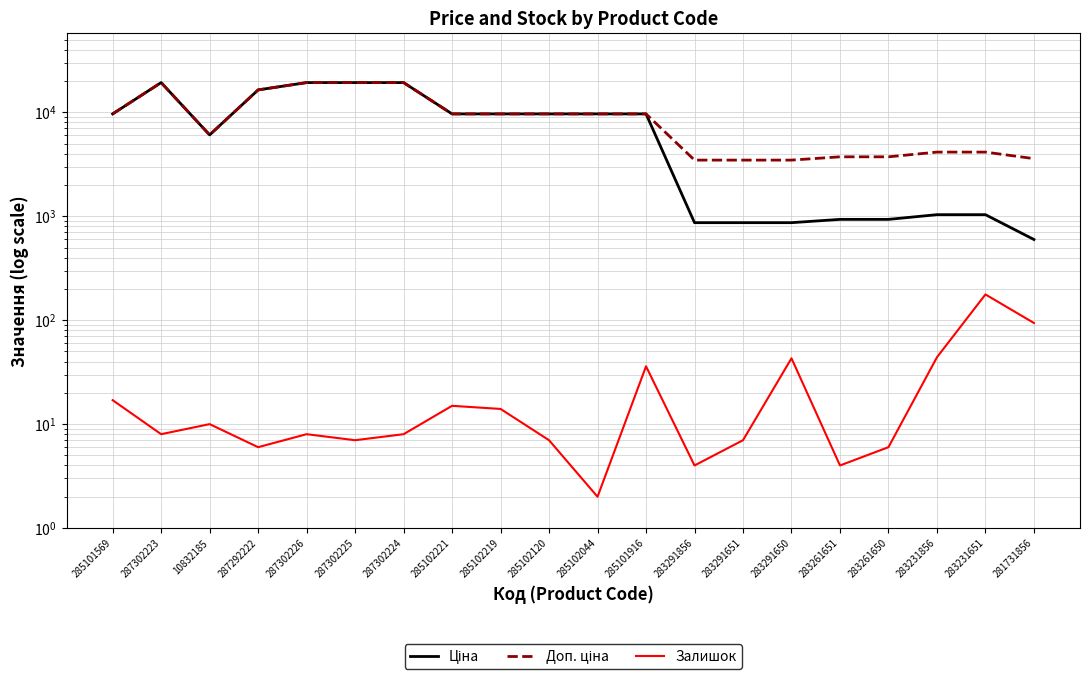

How many lines are shown in the chart?

3